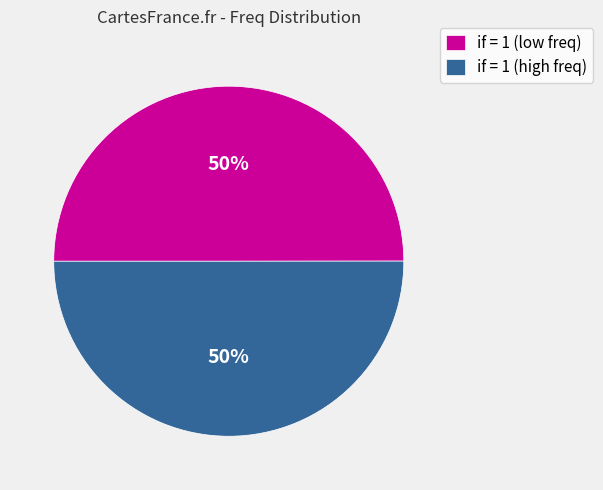

The if = 1 (low freq) slice represents 42% of the pie. True or false?

False